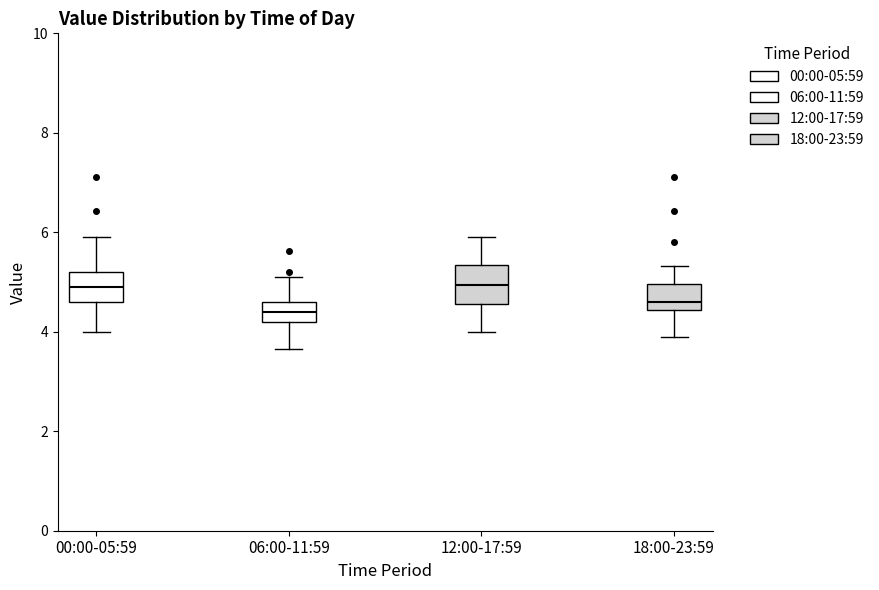

Reading left to right, read every box against the y-axis: the position of its median line, the range the box covers, and the ends of its whiskers. The values are not printed on the chart, so give them approximately, as read against the axis.

00:00-05:59: median 5.0, box 4.6 to 5.2, whiskers 4.0 to 6.0
06:00-11:59: median 4.4, box 4.2 to 4.6, whiskers 3.6 to 5.2
12:00-17:59: median 5.0, box 4.6 to 5.4, whiskers 4.0 to 6.0
18:00-23:59: median 4.6, box 4.4 to 5.0, whiskers 4.0 to 5.4